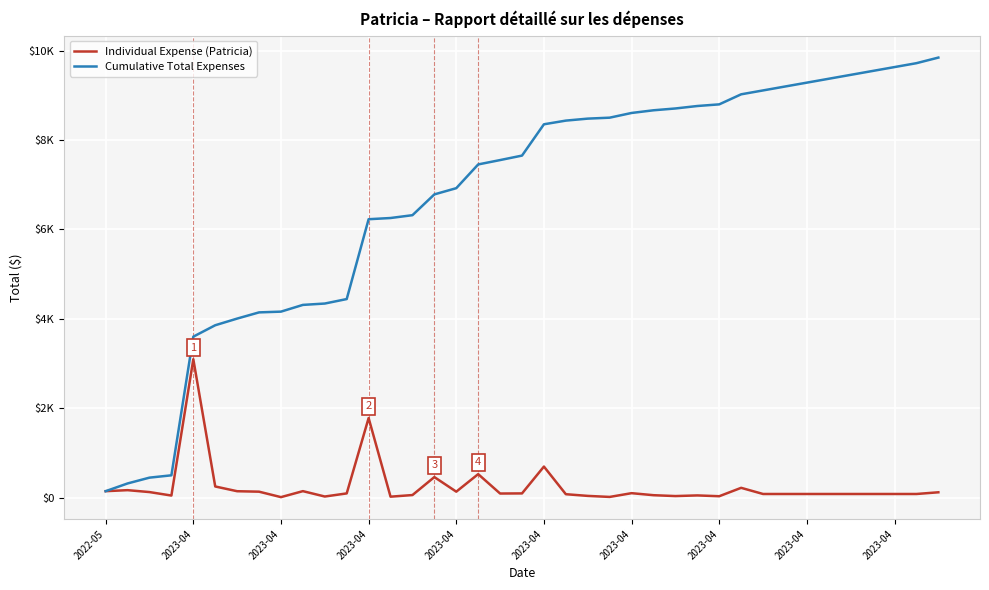

Is this an area chart (filled region under the line)?

No